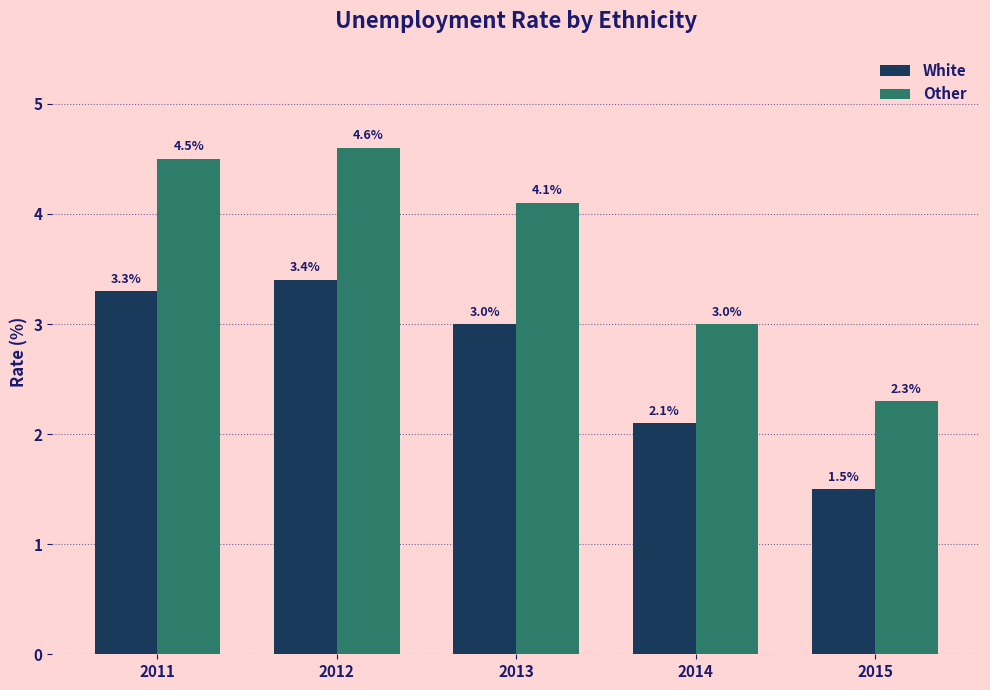

What is the spread (max minus min) of values at 2014?

0.9